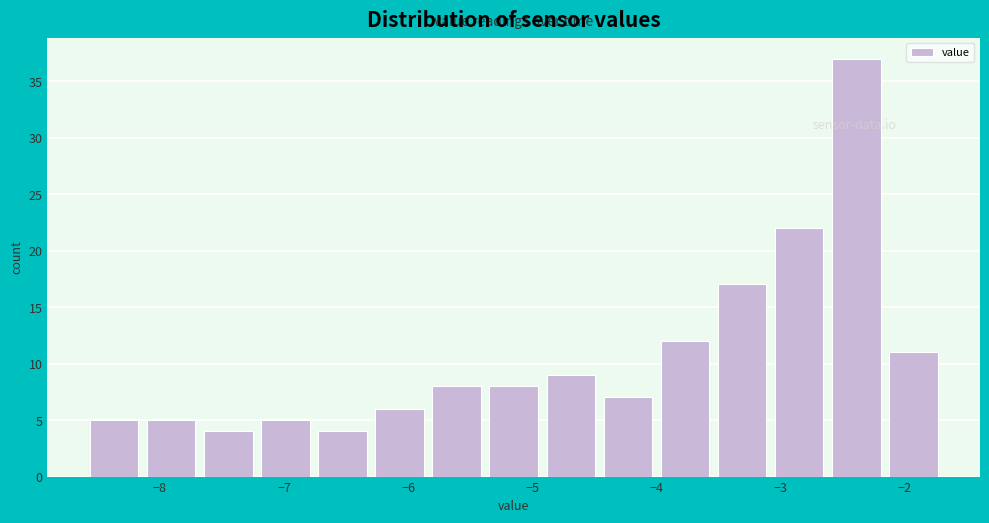

How tall is the bar that spans -8.60 to -8.14 on the x-axis? Neither the bar edges nor the heights are printed on the chart, so give them approximately, as read against the axes.

5